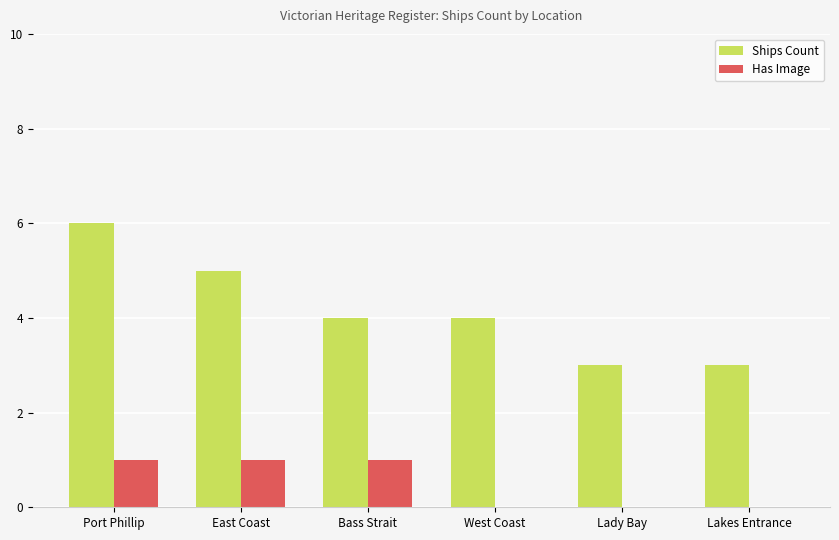

What is the total value across all series at Lakes Entrance?

3